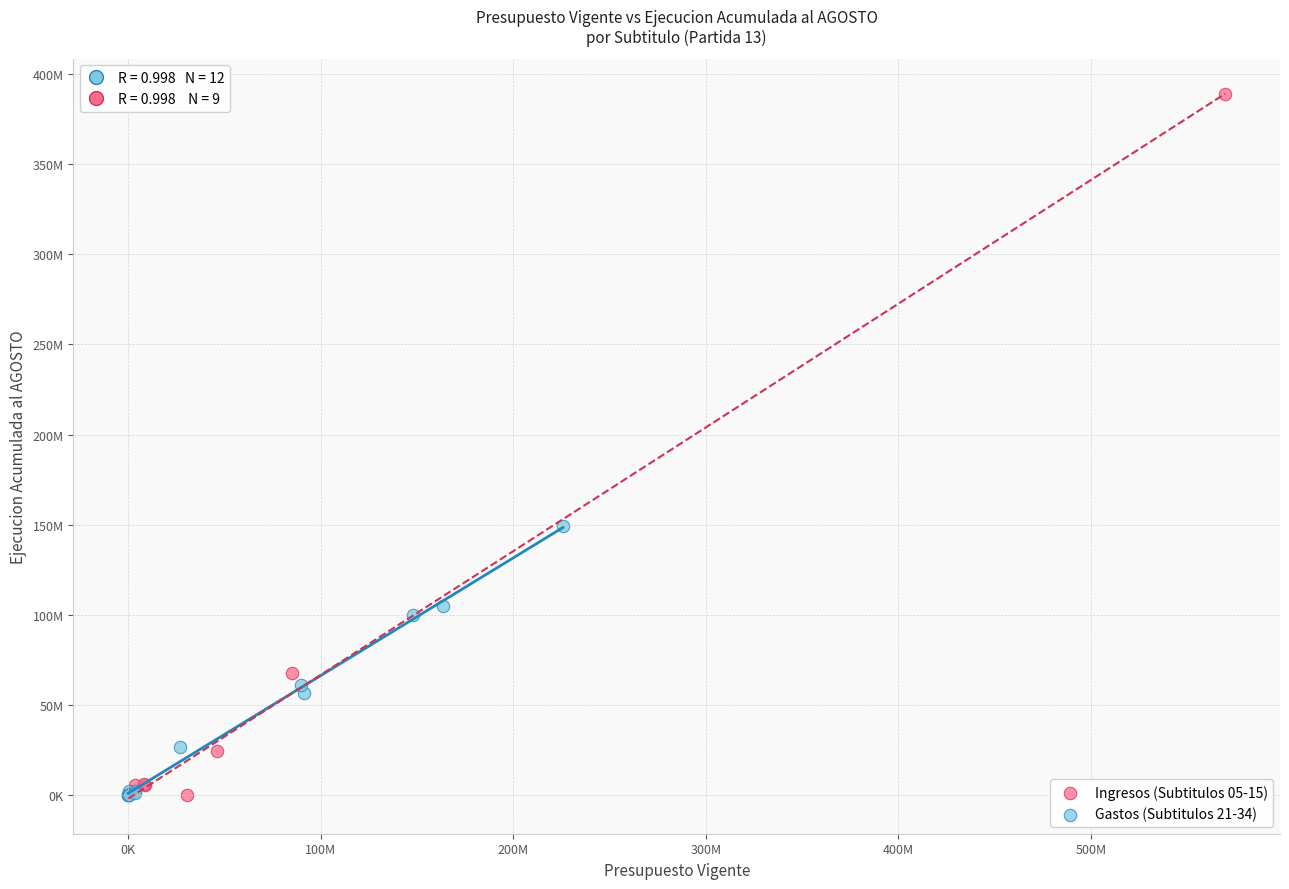

What are all the series names shown in the legend?

Ingresos (Subtitulos 05-15), Gastos (Subtitulos 21-34)